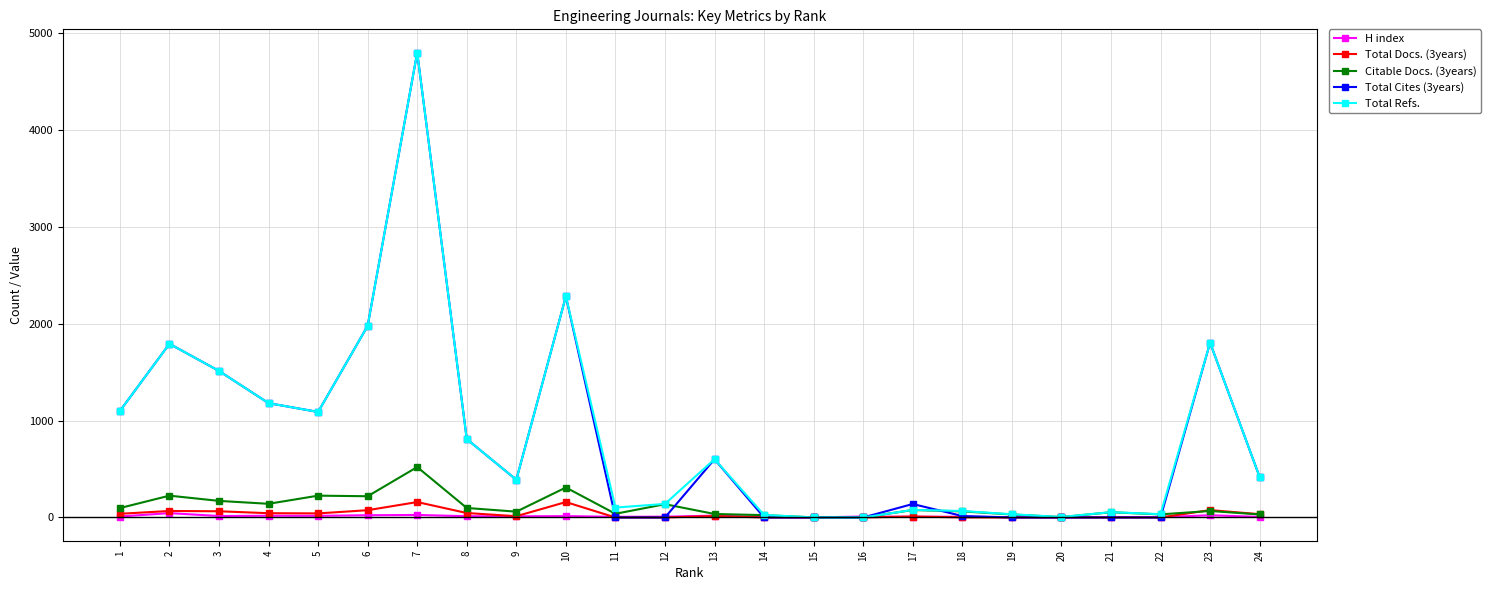

Where does the Total Refs. series first go above 417?

1